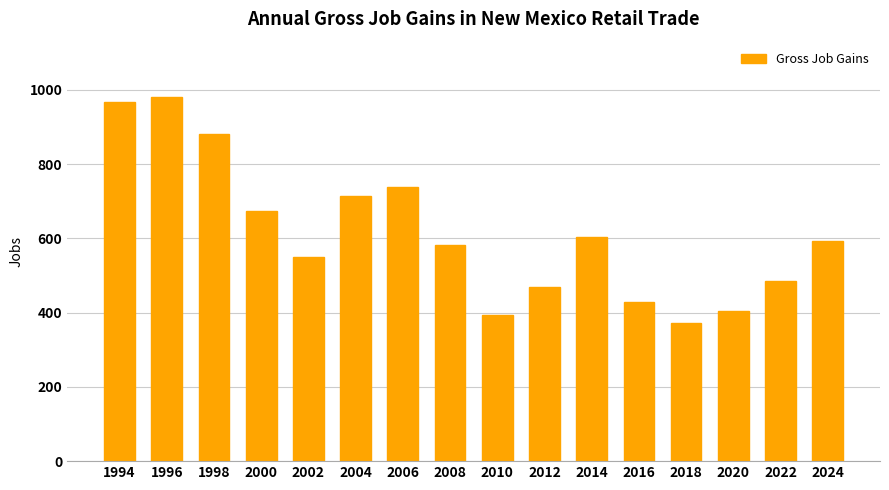

Is it true that the value at 2002 is 549?

True